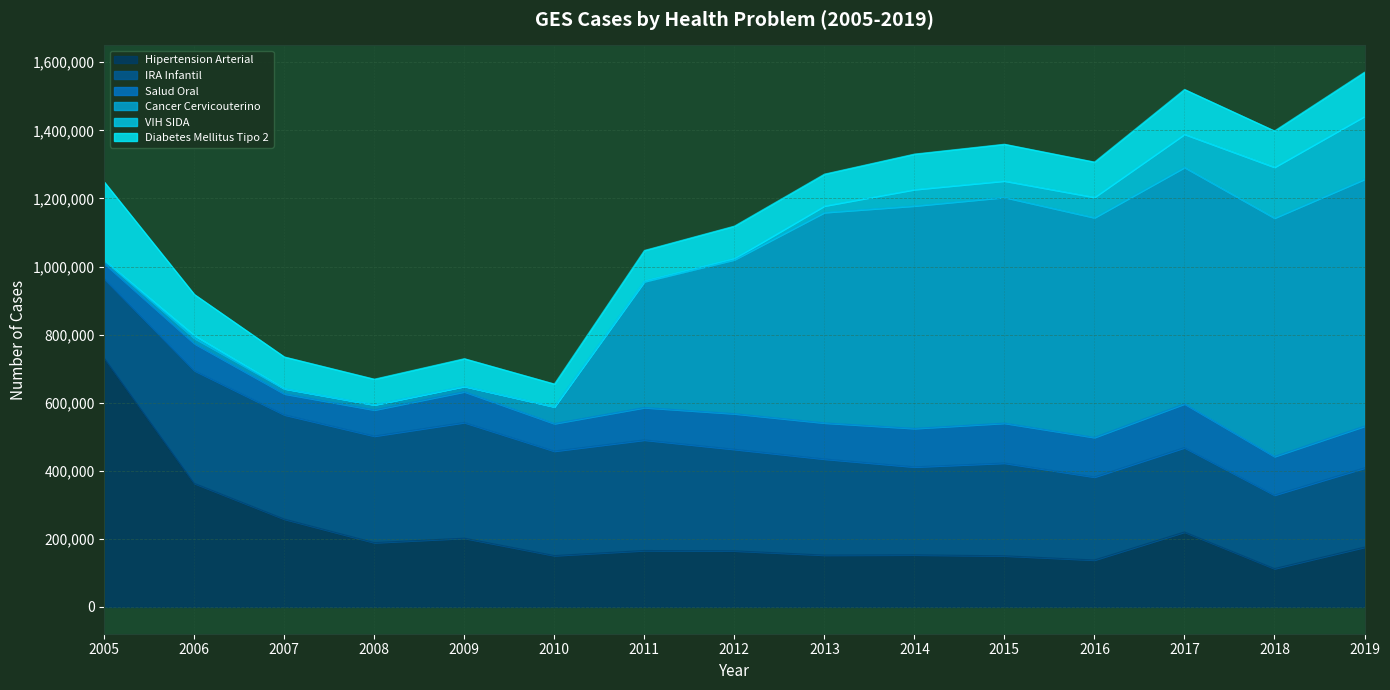

Which series has the largest total across all categories?

Cancer Cervicouterino